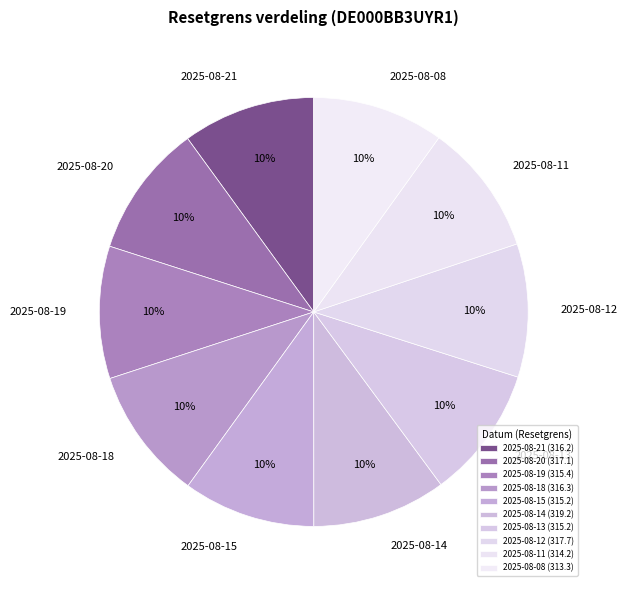

To the nearest percent, what is the combined percentage of 2025-08-13 and 2025-08-15?

20%